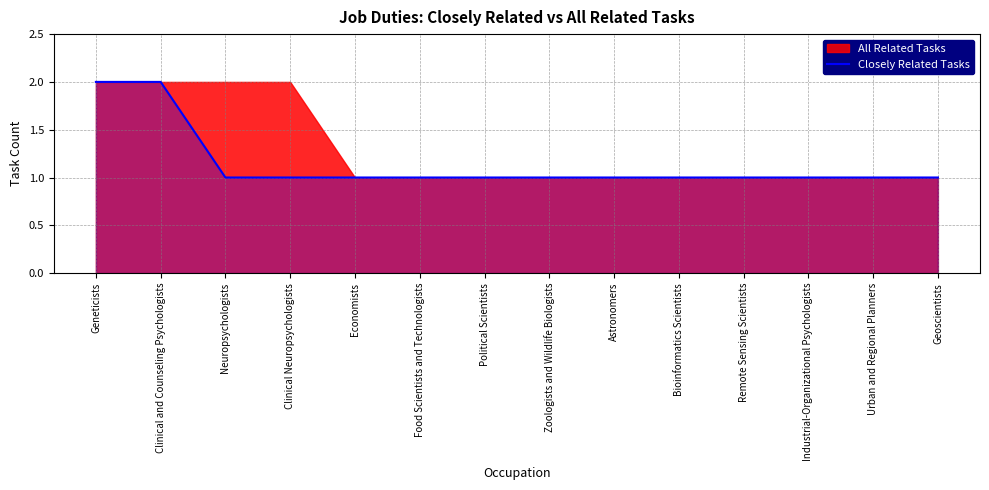

True or false: the data has more than 1 interior local peaks.

False